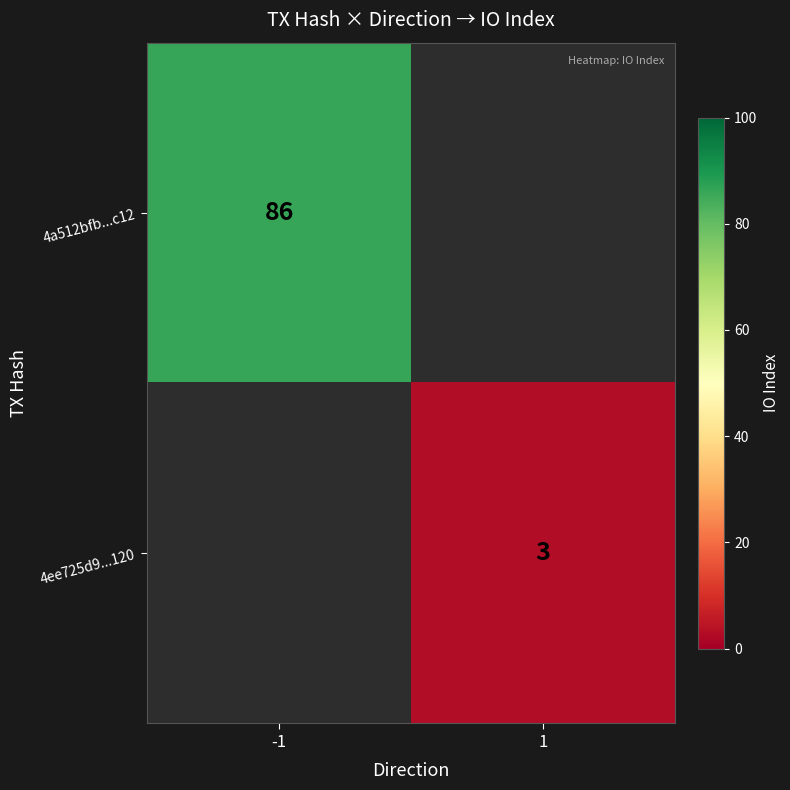

True or false: 4ee725d9...120 has a value of 2 at 1.

False